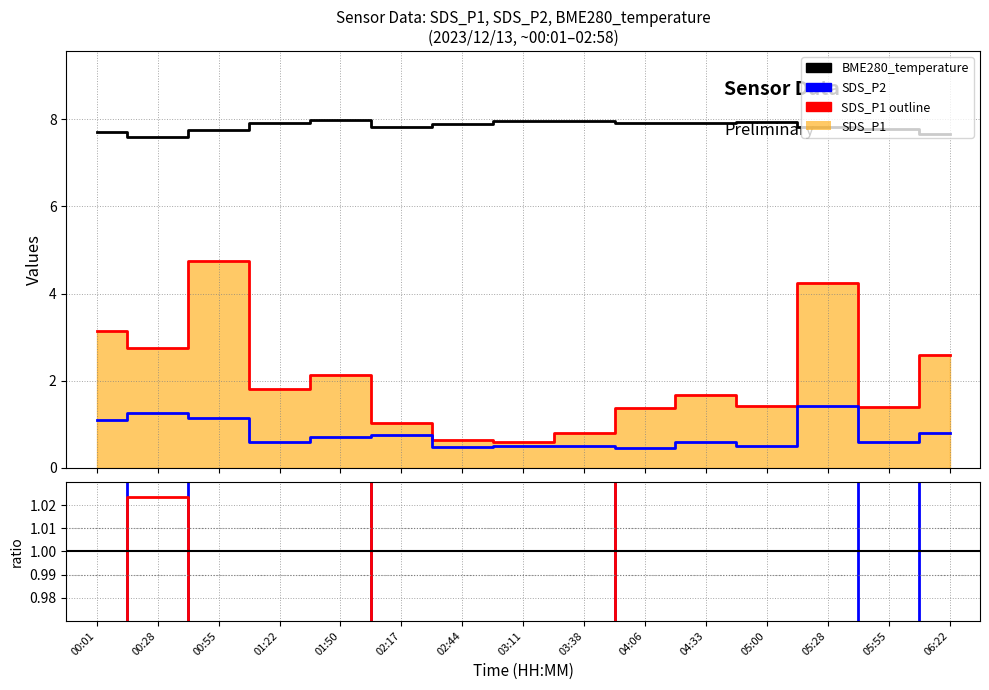

What is the maximum value for BME280_temperature?

8.0